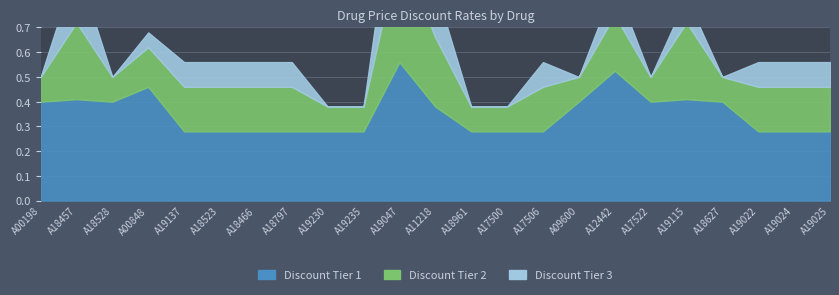

At which label is Discount Tier 3 closest to 0?

A00198